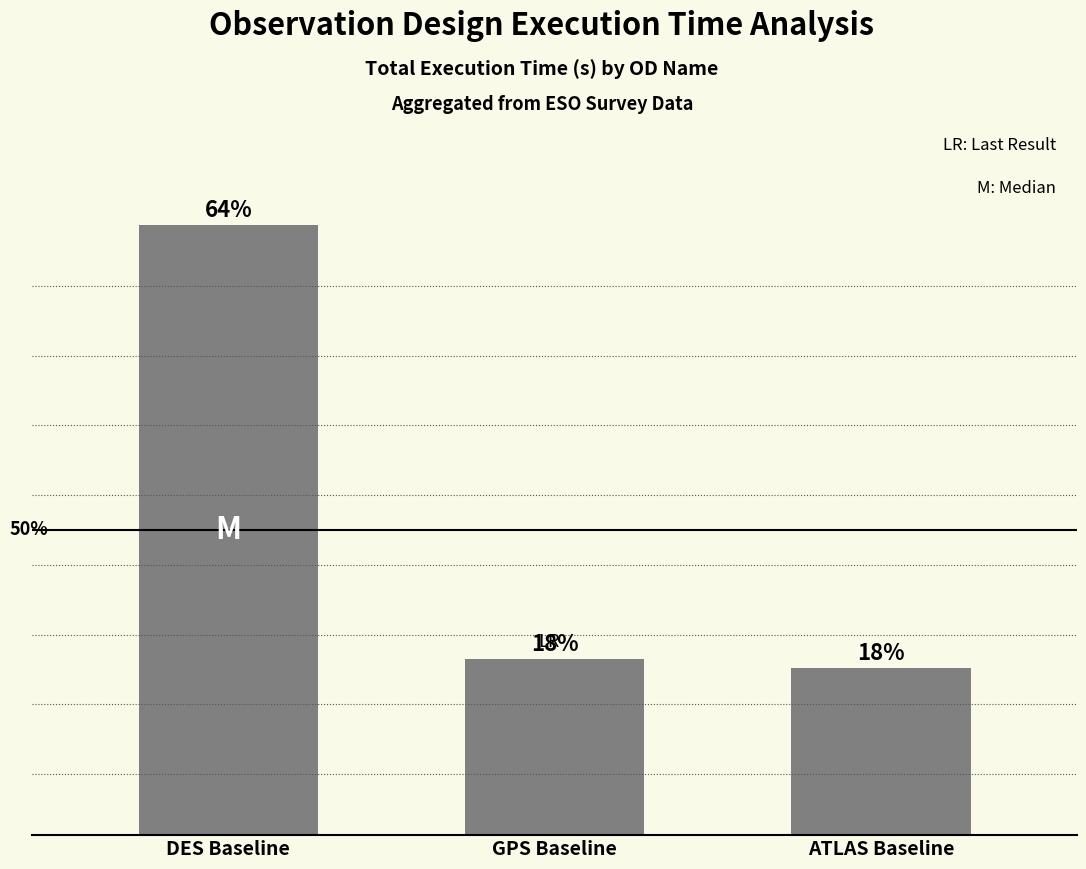

What is the ratio of the value at GPS Baseline to the value at DES Baseline?

0.3